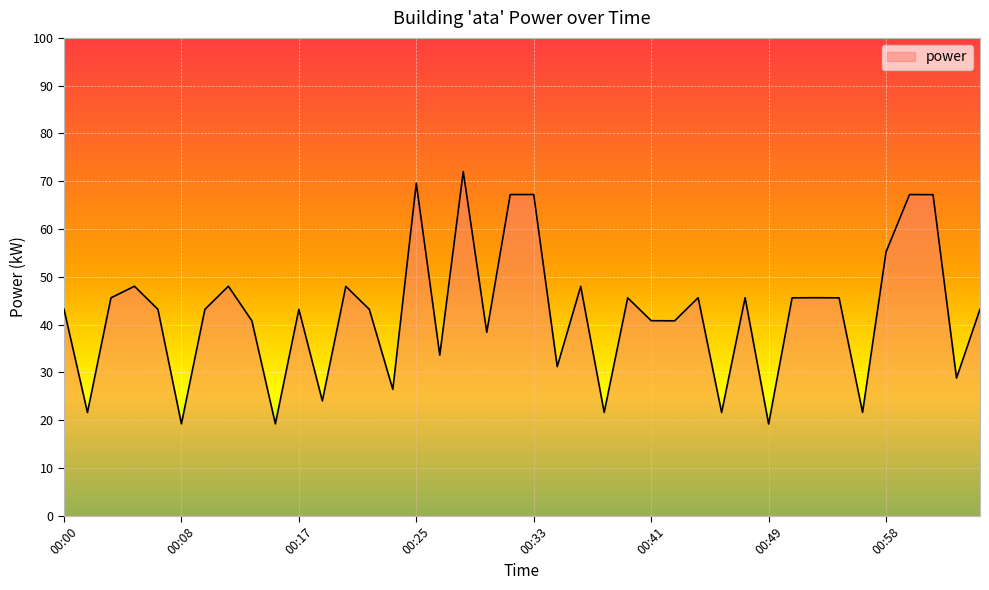

Does the chart have visible grid lines?

Yes